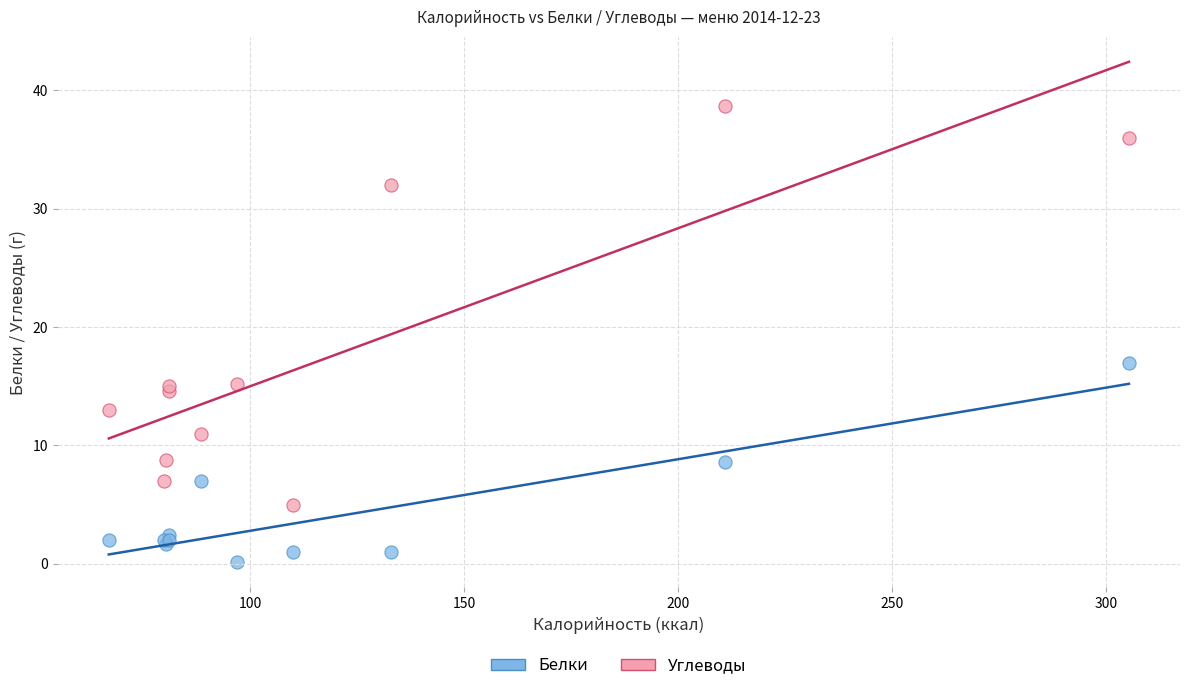

In the Углеводы series, what Y value is closest to 21?

15.2